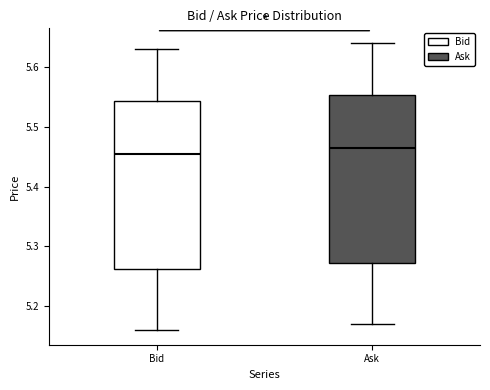

Reading left to right, read every box against the y-axis: the position of its median line, the range the box covers, and the ends of its whiskers. The values are not printed on the chart, so give them approximately, as read against the axis.

Bid: median 5.46, box 5.26 to 5.54, whiskers 5.16 to 5.63
Ask: median 5.47, box 5.27 to 5.55, whiskers 5.17 to 5.64